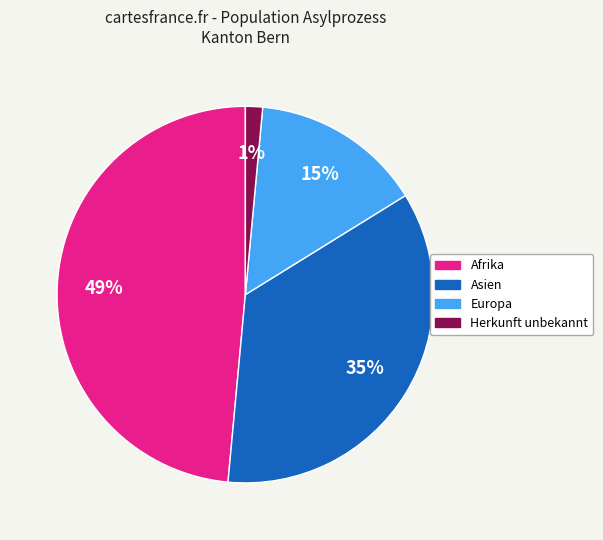

To the nearest percent, what is the average slice percentage?

25%